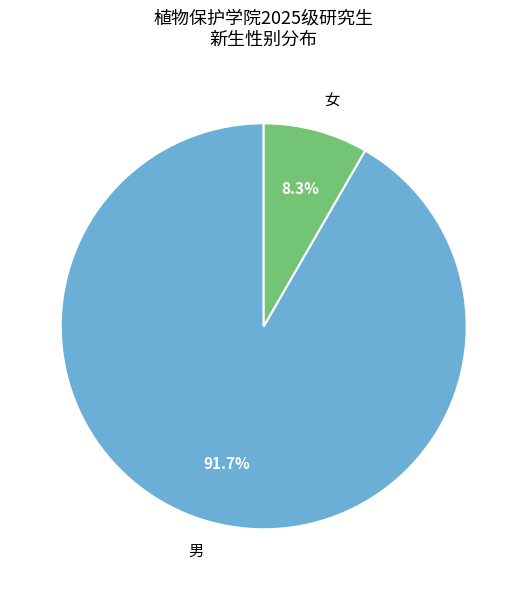

Which has a higher value, 女 or 男?

男